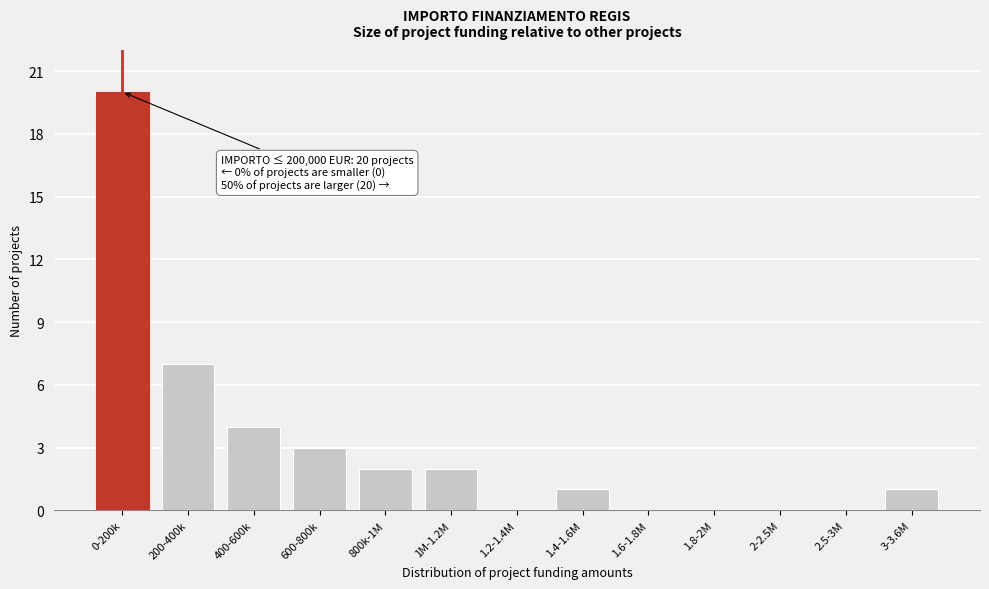

Reading left to right, extract all data points from this chart.

0-200k=20	200-400k=7	400-600k=4	600-800k=3	800k-1M=2	1M-1.2M=2	1.2-1.4M=0	1.4-1.6M=1	1.6-1.8M=0	1.8-2M=0	2-2.5M=0	2.5-3M=0	3-3.6M=1